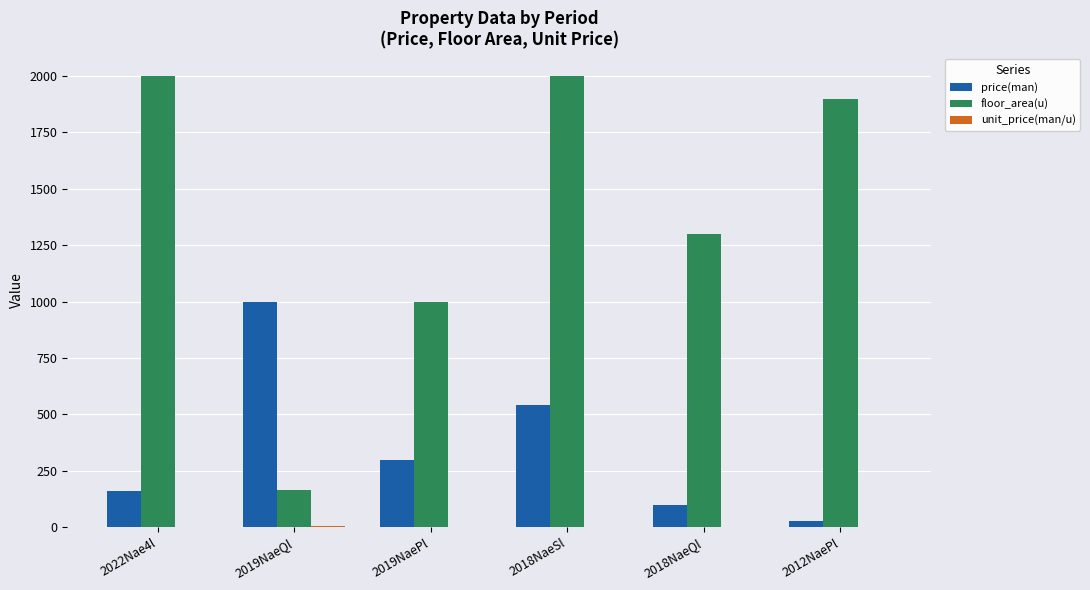

How many series are shown in this chart?

3